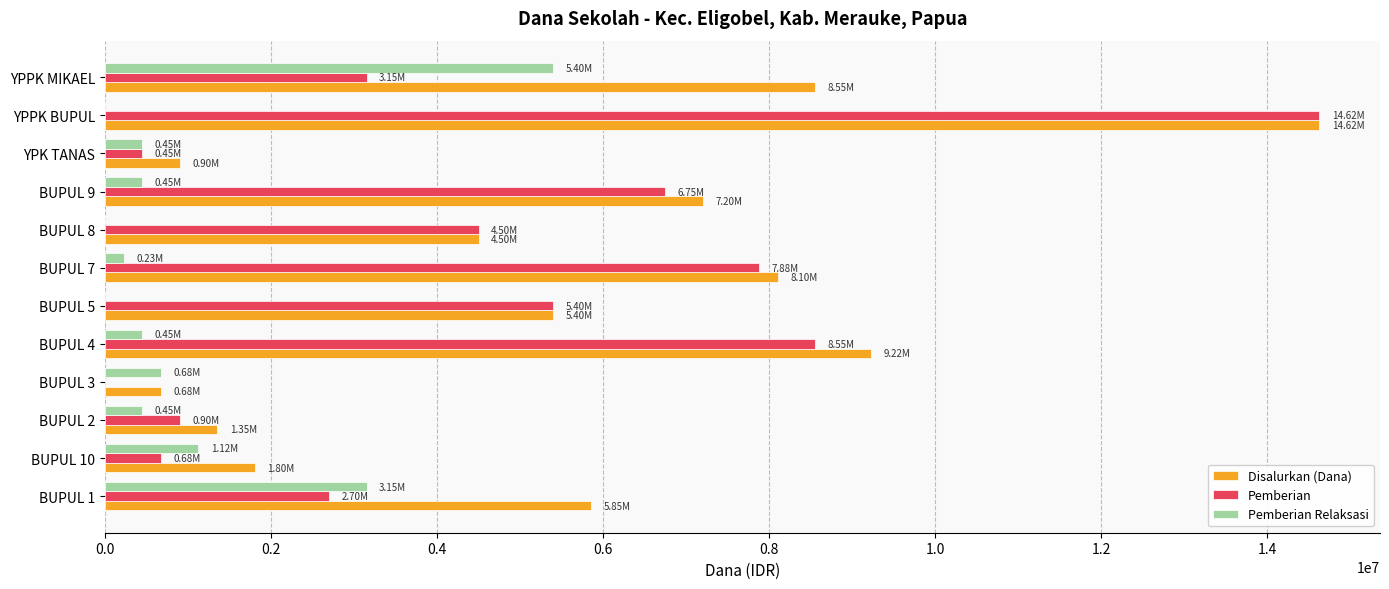

What is the sum of all Pemberian Relaksasi values?

12375000